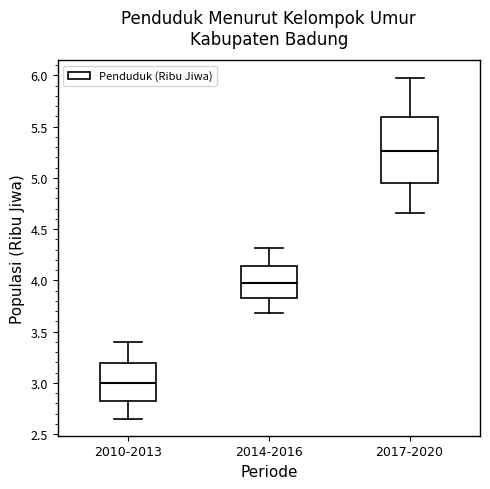

Reading left to right, read every box against the y-axis: the position of its median line, the range the box covers, and the ends of its whiskers. The values are not printed on the chart, so give them approximately, as read against the axis.

2010-2013: median 3.00, box 2.80 to 3.20, whiskers 2.65 to 3.40
2014-2016: median 3.95, box 3.85 to 4.15, whiskers 3.70 to 4.30
2017-2020: median 5.25, box 4.95 to 5.60, whiskers 4.65 to 6.00